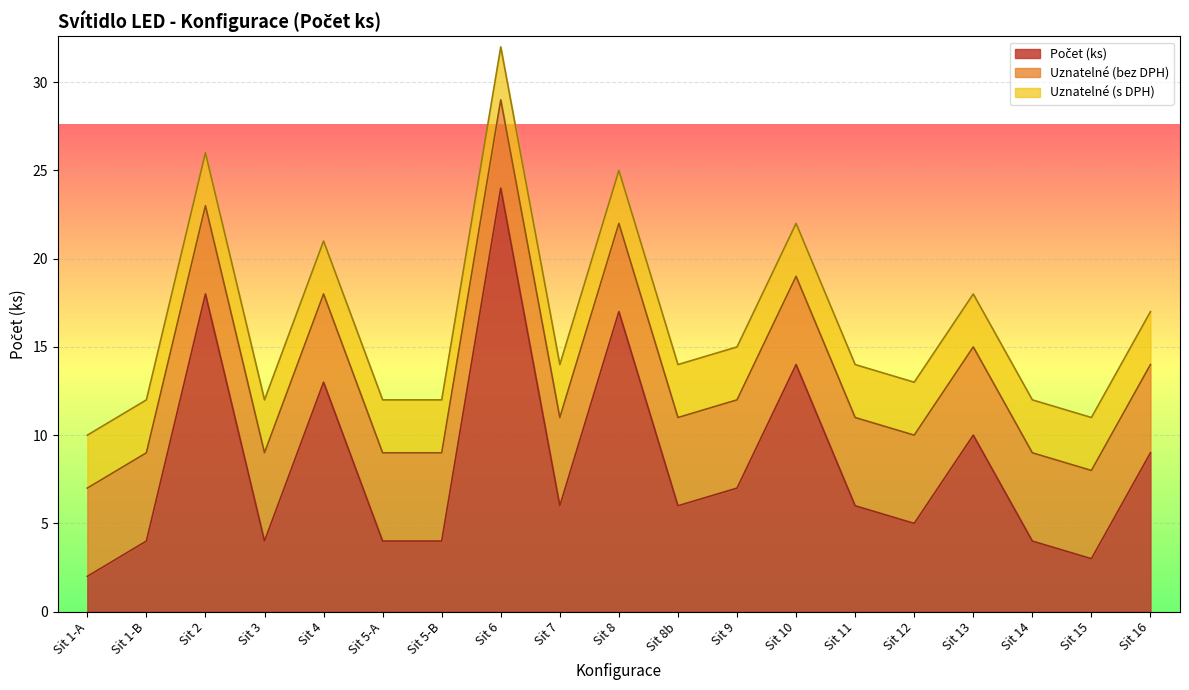

In Počet (ks), how many points are higher than both neighbors (excluding endpoints)?

6